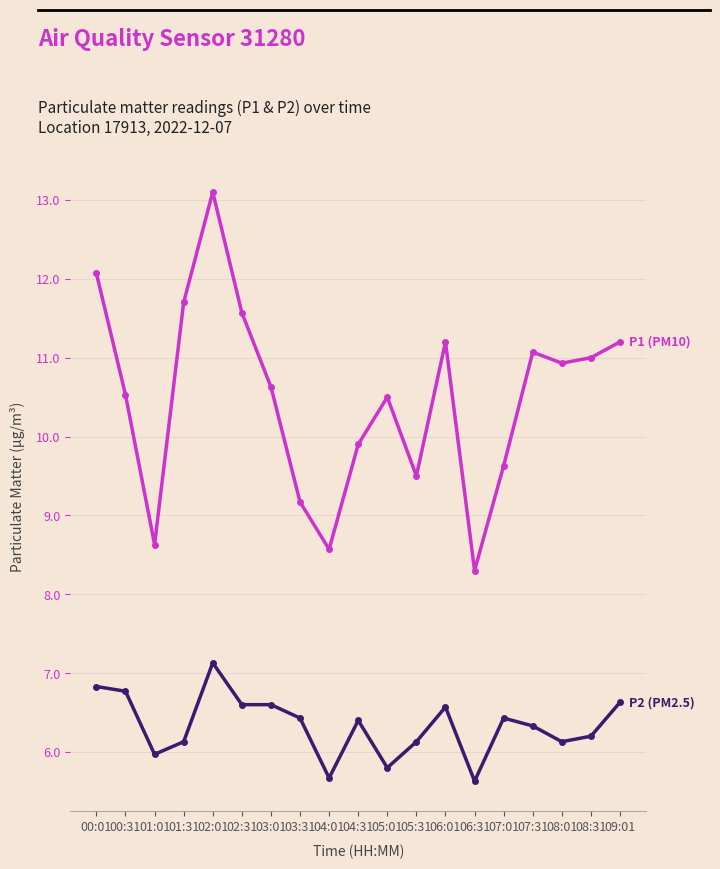

What is the smallest value displayed?

5.6